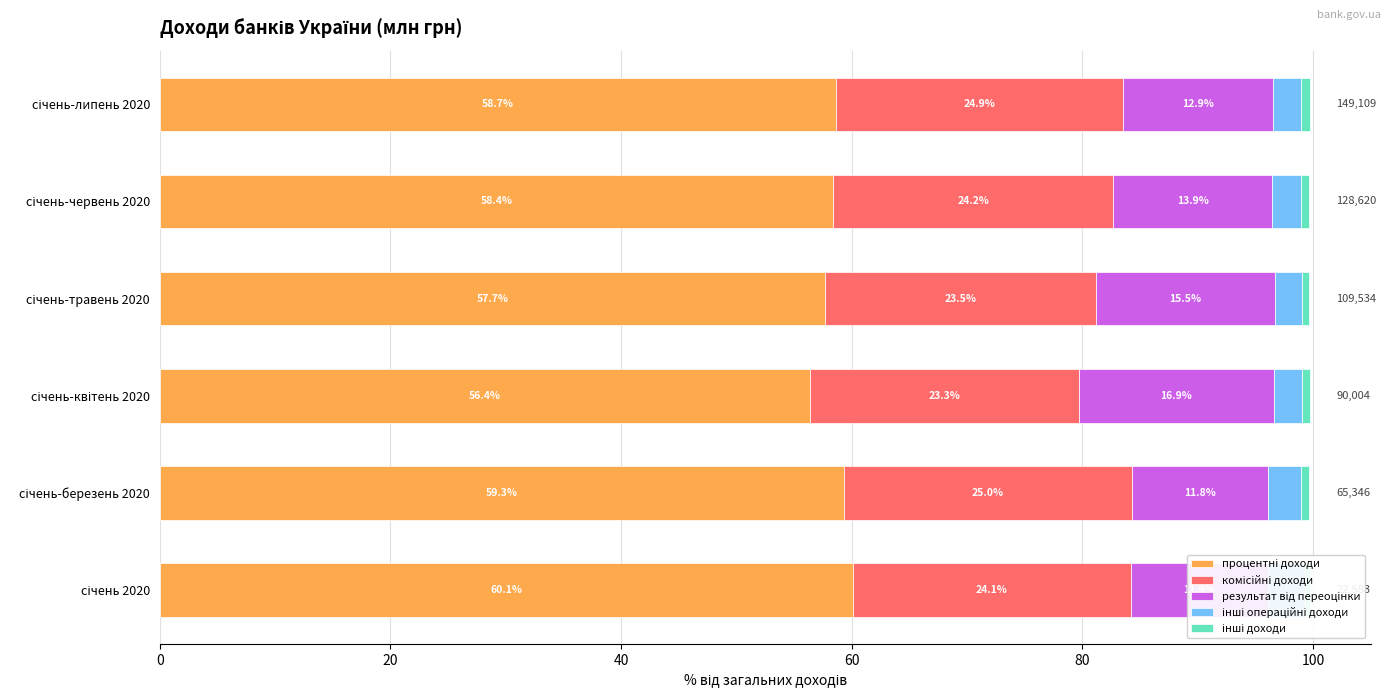

Is it true that результат від переоцінки equals 23.7 at січень-червень 2020?

False